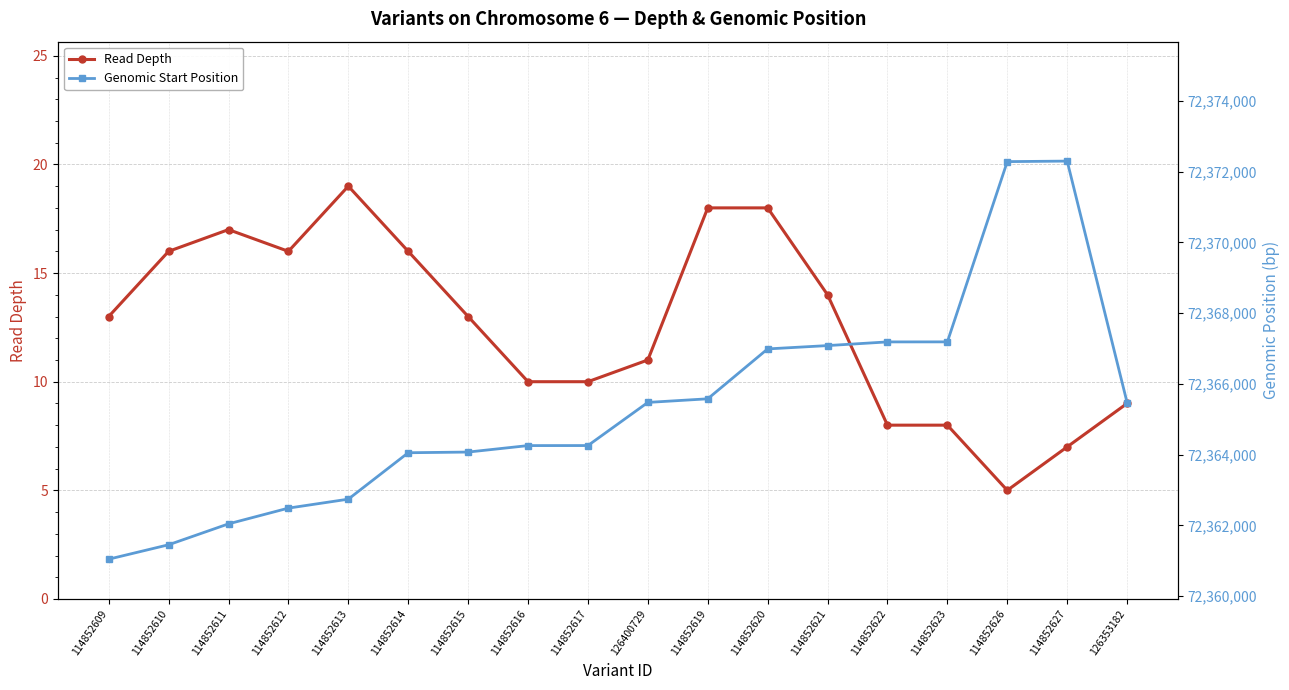

Which series has the largest total across all categories?

Genomic Start Position